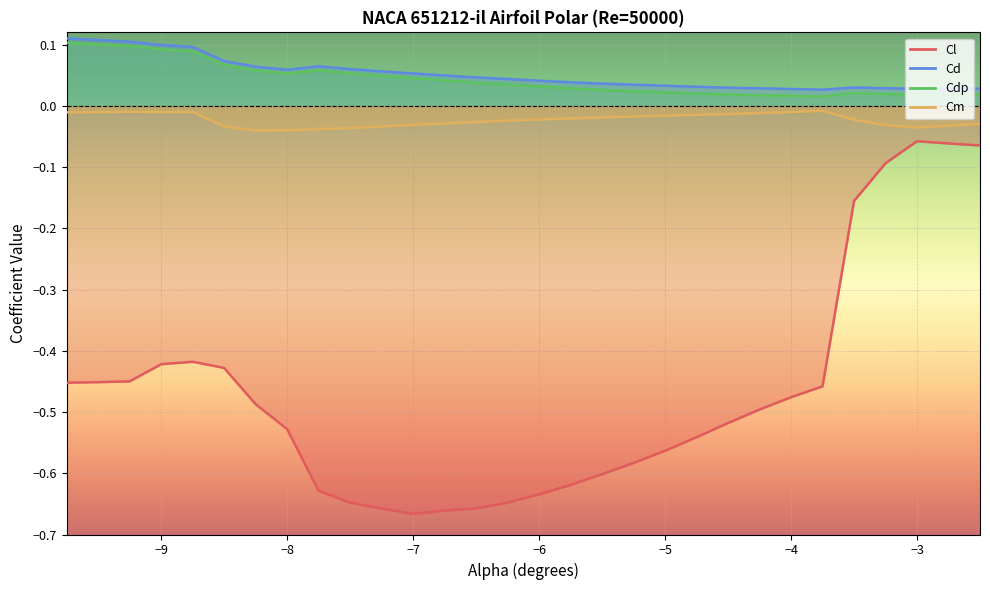

Which category has the lowest value across all series?

-7.0